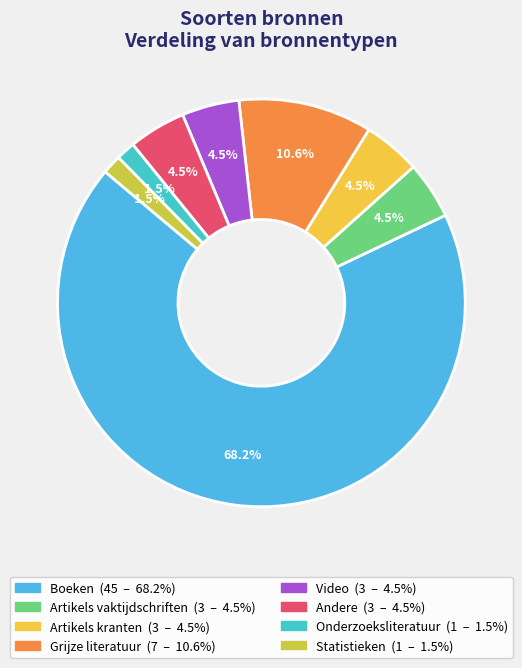

Is there any slice that represents more than half of the pie?

Yes